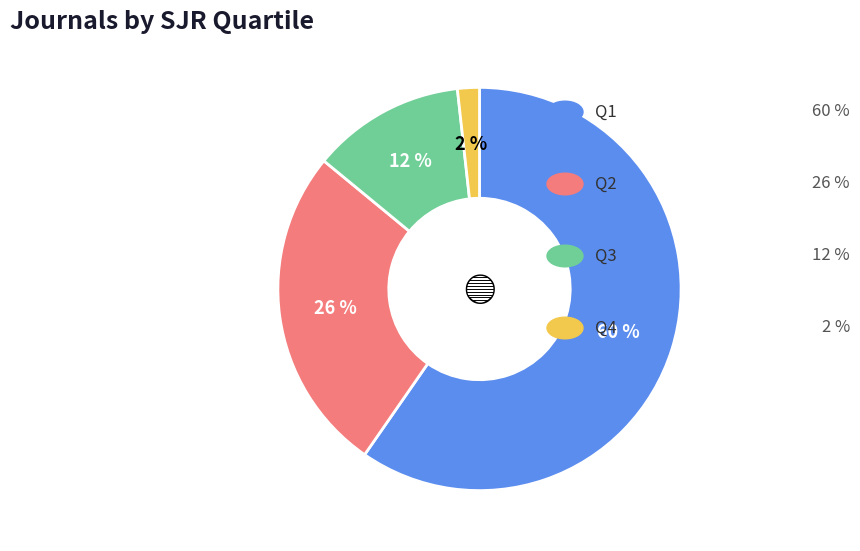

Is there a majority slice in this chart?

Yes